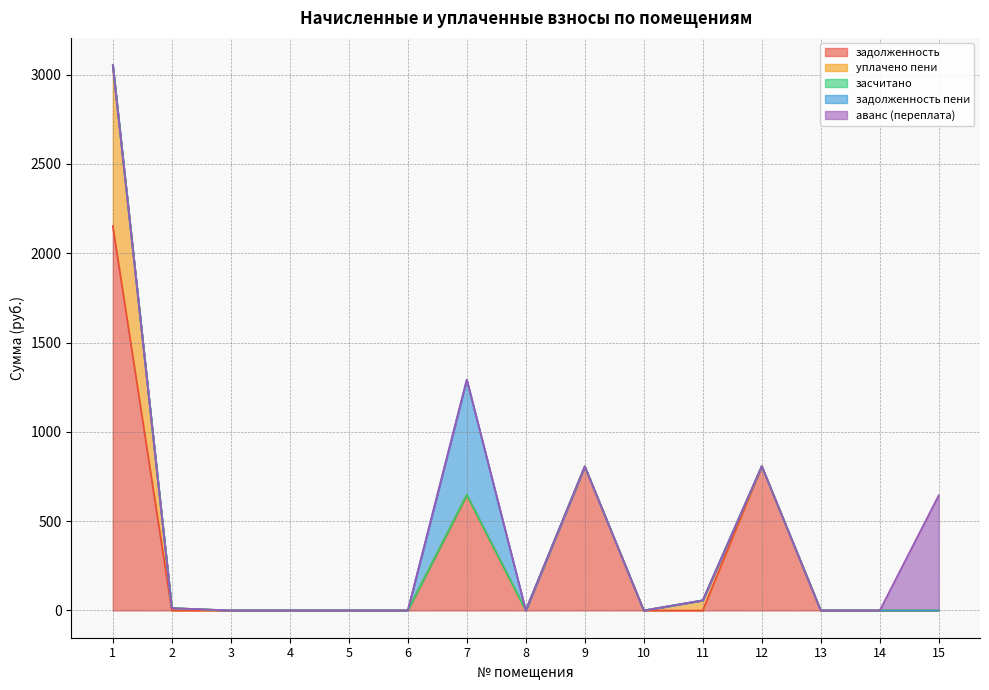

Reading left to right, list all the values displayed in this chart.

задолженность: 1=2152.7	2=0.0	3=0.0	4=0.0	5=0.0	6=0.0	7=645.1	8=0.0	9=806.4	10=0.0	11=0.0	12=807.7	13=0.0	14=0.0	15=0.0
уплачено пени: 1=900.7	2=13.0	3=0.0	4=0.0	5=0.0	6=0.0	7=2.6	8=0.0	9=0.0	10=0.0	11=56.6	12=0.0	13=0.0	14=0.0	15=0.0
засчитано: 1=0.0	2=0.0	3=0.0	4=0.0	5=0.0	6=0.0	7=0.0	8=0.0	9=0.0	10=0.0	11=0.0	12=0.0	13=0.0	14=0.0	15=0.0
задолженность пени: 1=0.0	2=0.0	3=0.0	4=0.0	5=0.0	6=0.0	7=645.1	8=0.0	9=0.0	10=0.0	11=0.0	12=0.0	13=0.0	14=0.0	15=0.0
аванс (переплата): 1=0.0	2=0.0	3=0.0	4=0.0	5=0.0	6=0.0	7=0.0	8=0.0	9=0.0	10=0.0	11=0.0	12=0.0	13=0.0	14=0.0	15=645.1